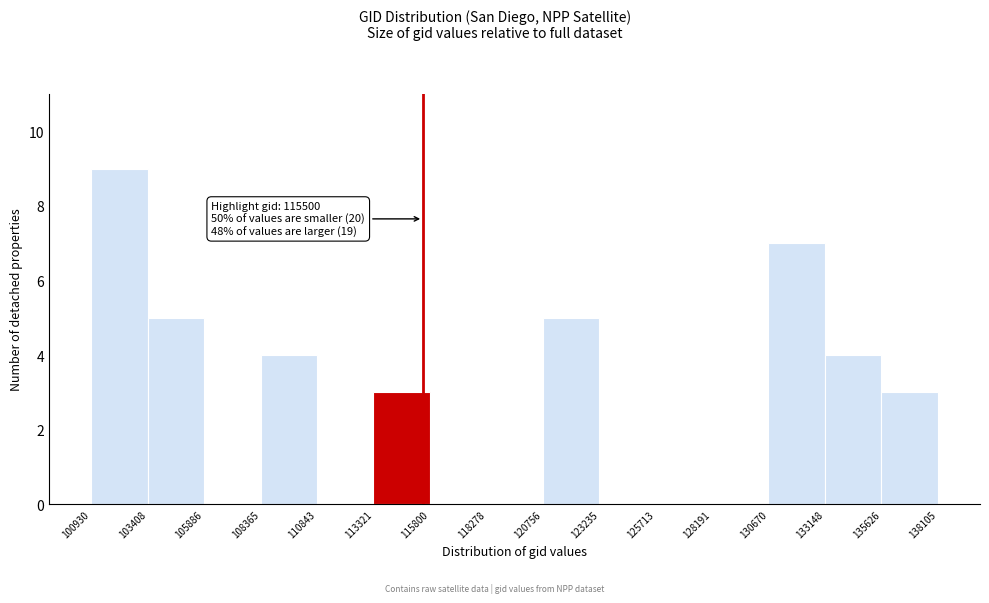

Which range on the x-axis has the tallest bar?

100930 to 103408